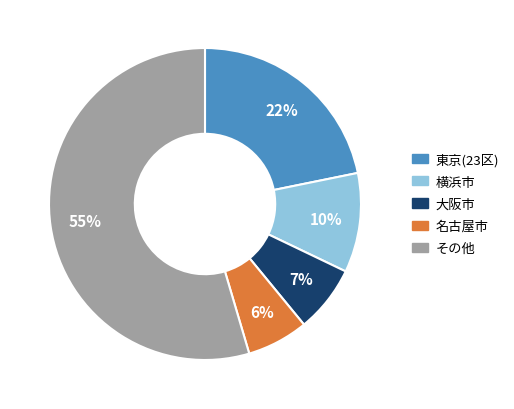

Rank the categories by value from lowest to highest.

名古屋市, 大阪市, 横浜市, 東京(23区), その他